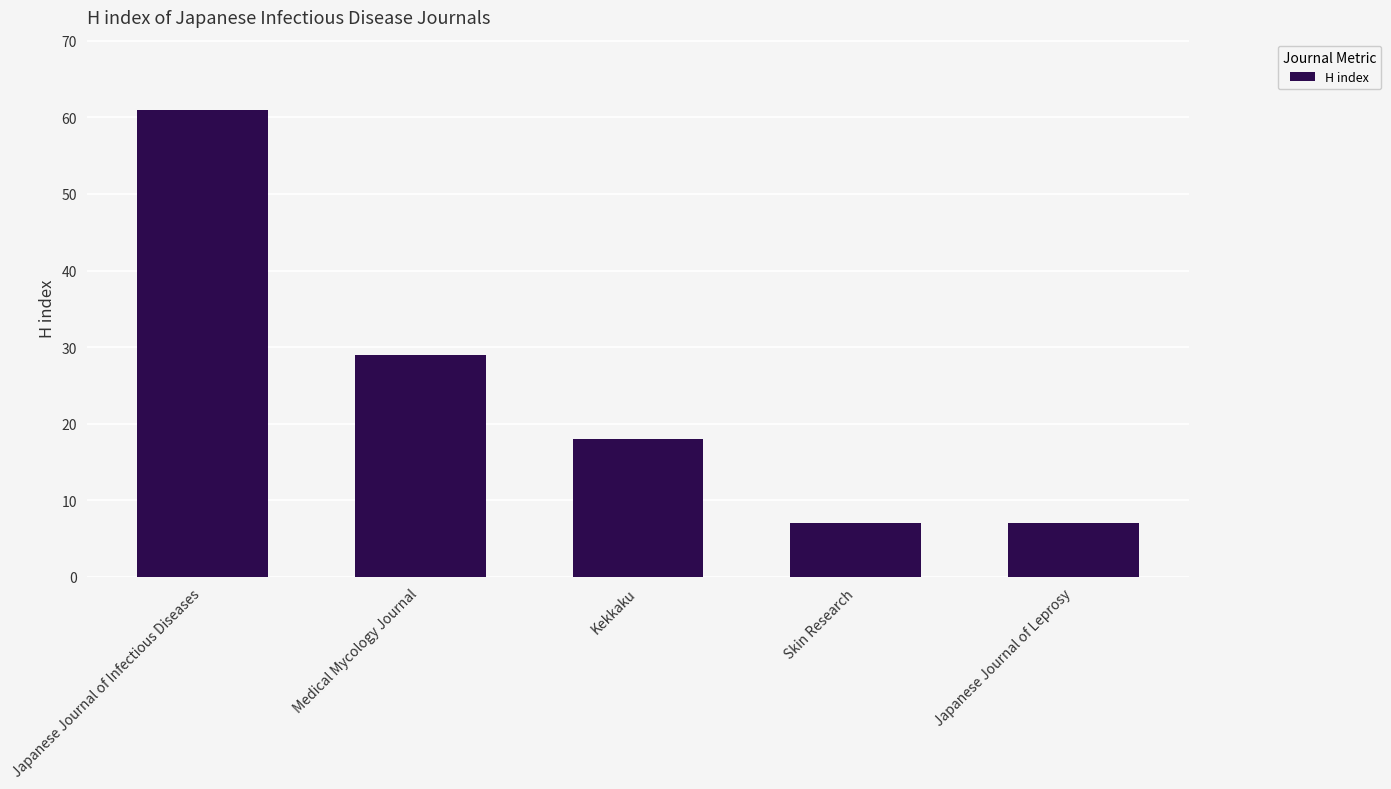

Read the value at Skin Research.

7